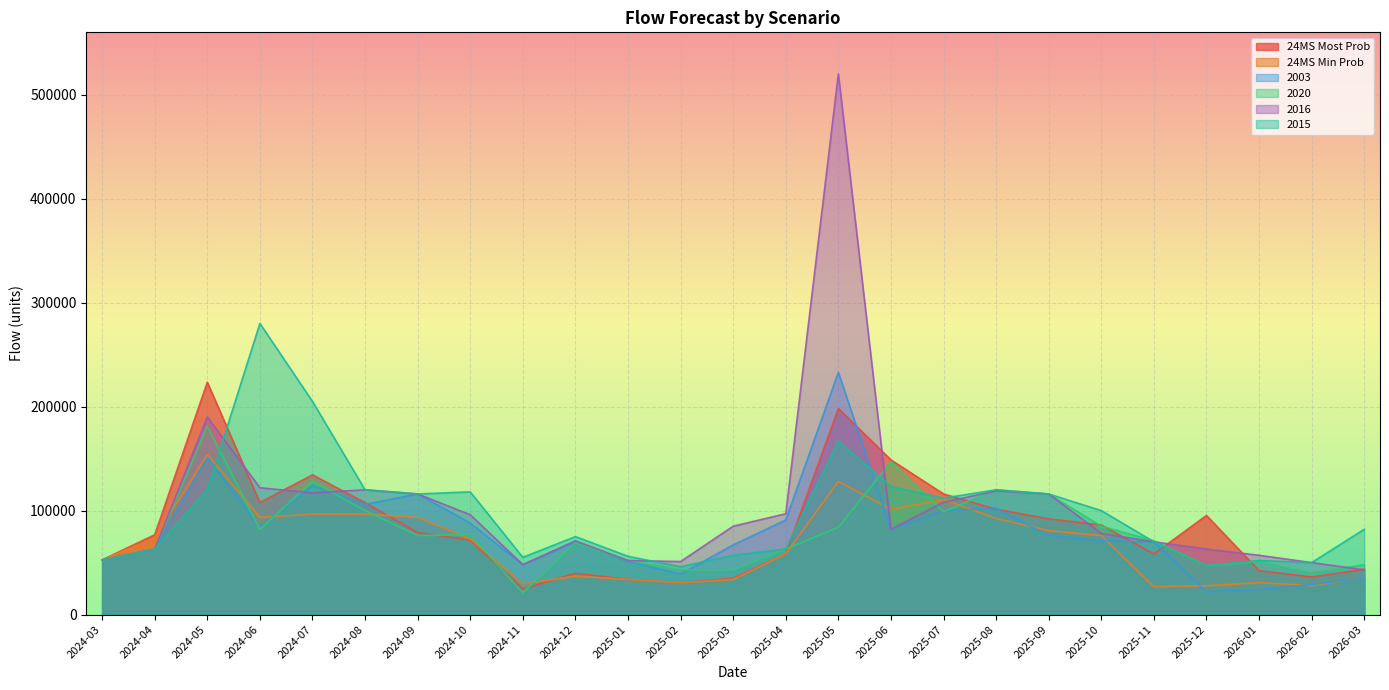

Is the value of 2003 at 2024-08 greater than the value of 2020 at 2025-05?

Yes